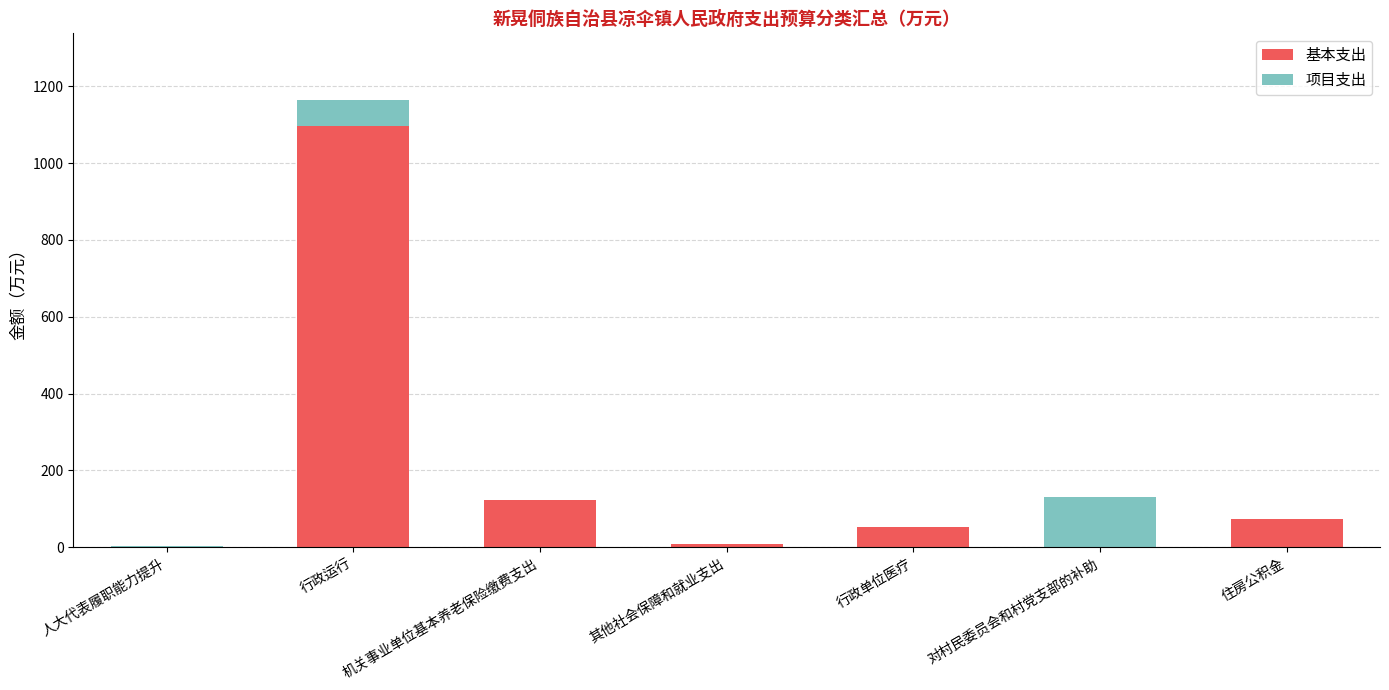

At which category is the sum across all series the highest?

行政运行